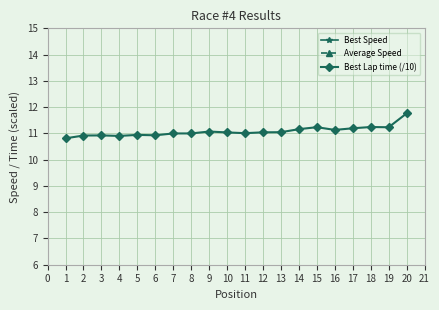

What is the lowest value of the Best Lap time (/10) series?

10.8